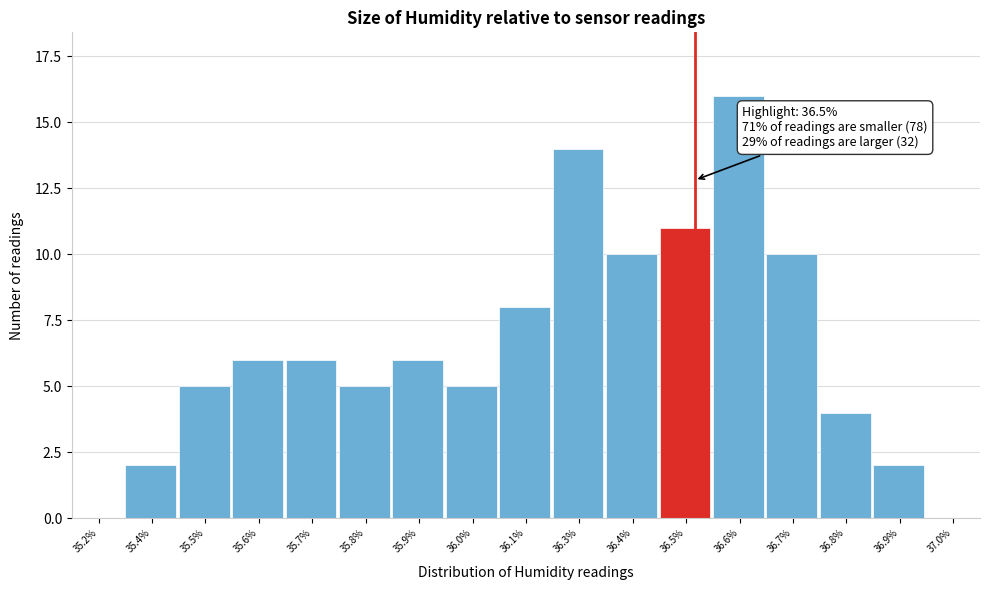

Reading left to right, transcribe all the data shown in this chart.

35.2%=0	35.4%=2	35.5%=5	35.6%=6	35.7%=6	35.8%=5	35.9%=6	36.0%=5	36.1%=8	36.3%=14	36.4%=10	36.5%=11	36.6%=16	36.7%=10	36.8%=4	36.9%=2	37.0%=0